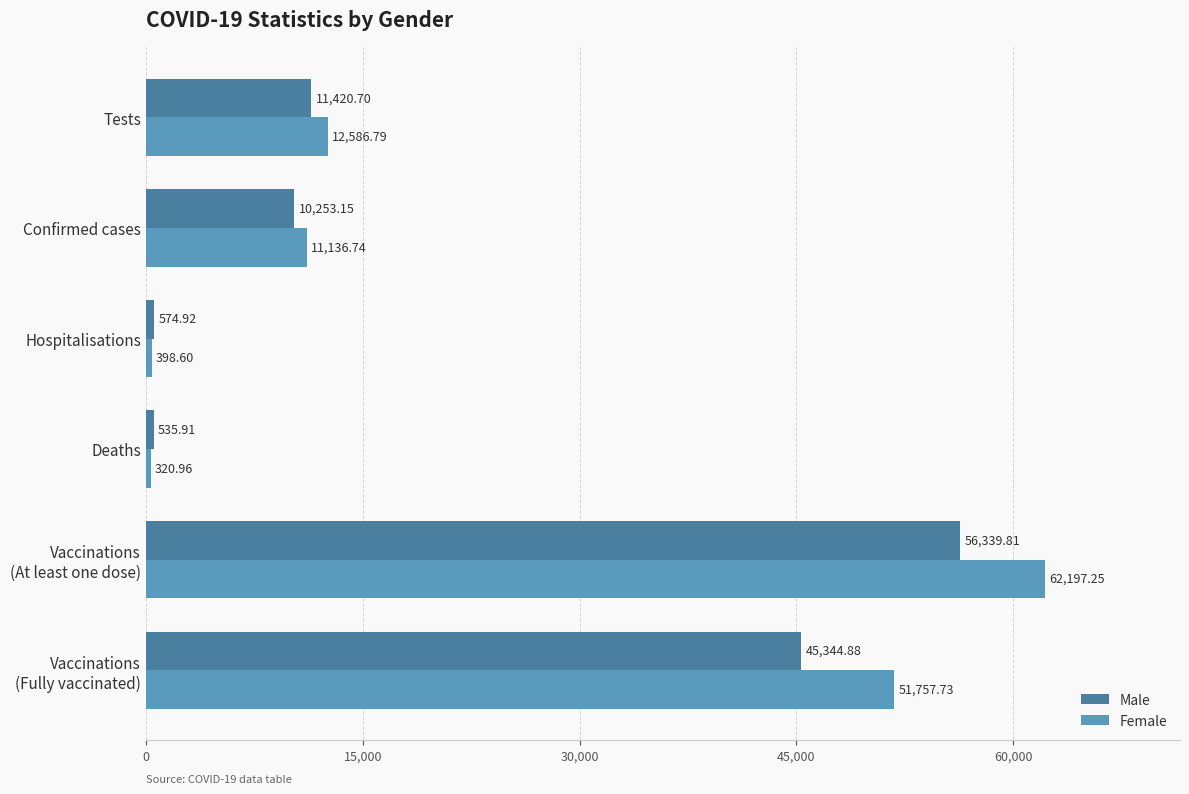

List the series in order of their overall mean, lowest first.

Male, Female